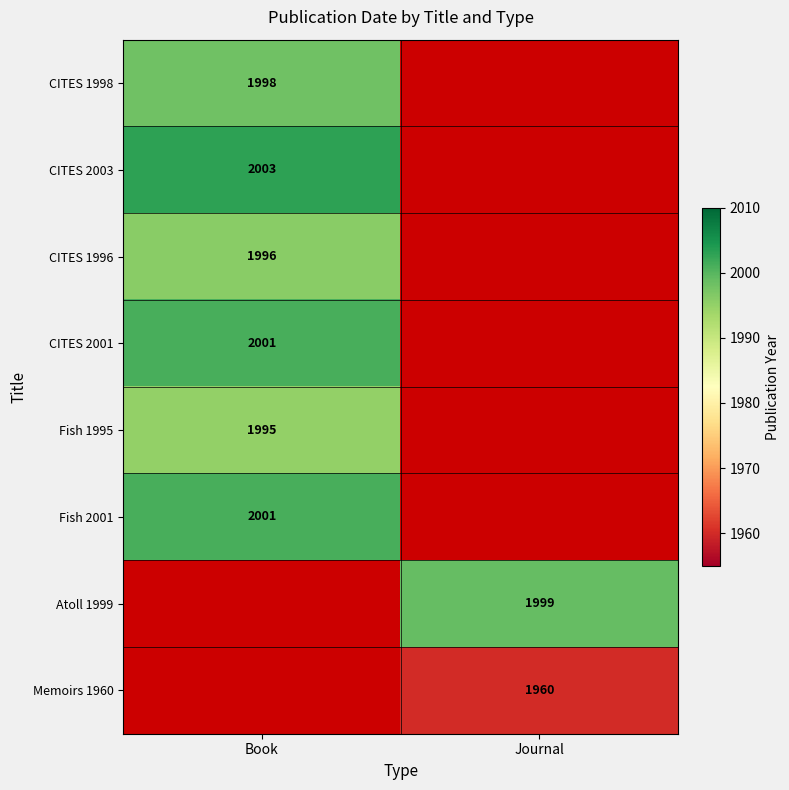

Which label corresponds to the largest value in the chart?

Book